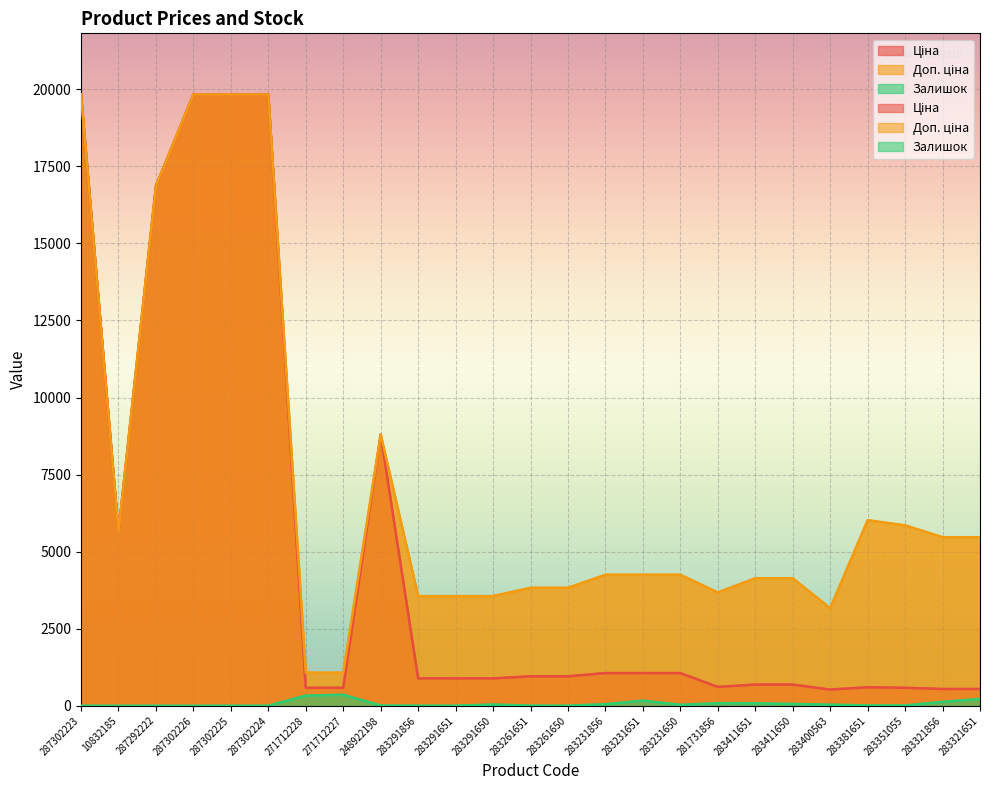

What position from the right is 271712228?

19